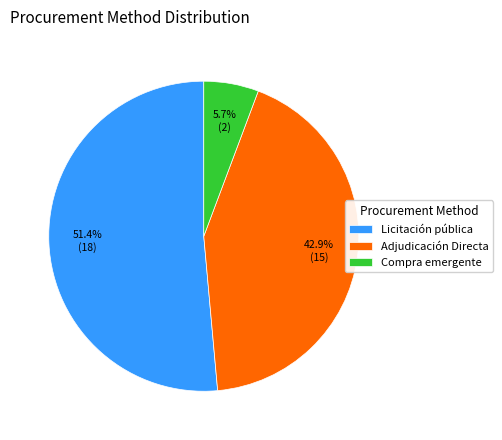

To the nearest percent, what is the difference between the largest and smallest slice percentages?

46%